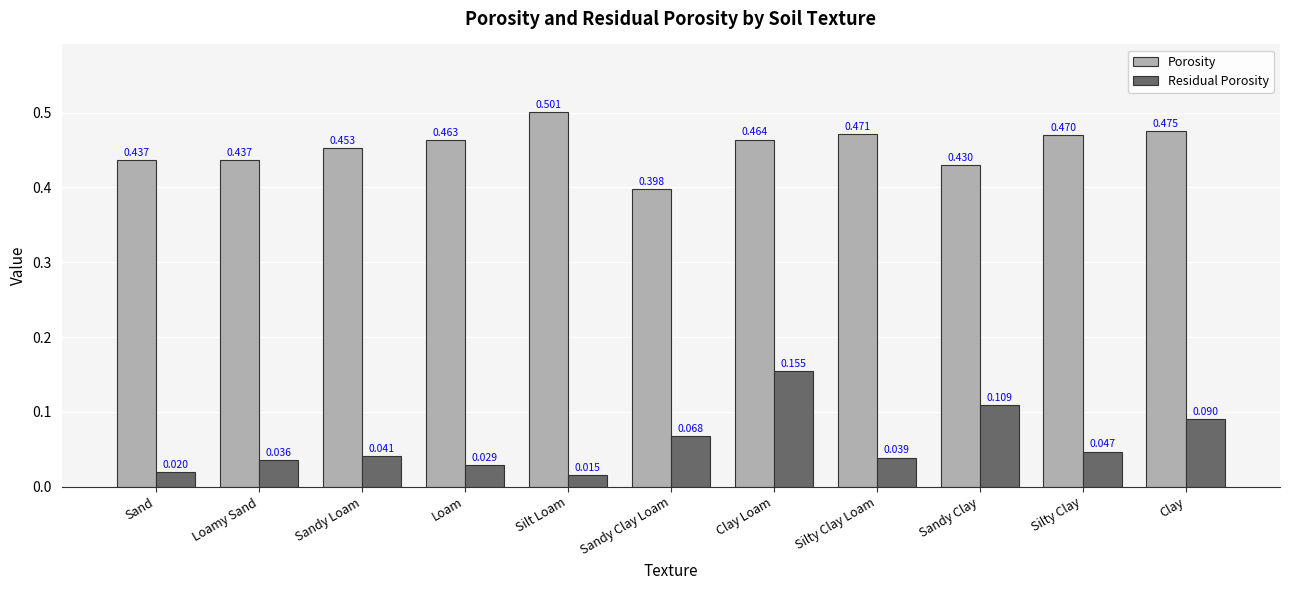

At how many categories does at least one series exceed 0?

11